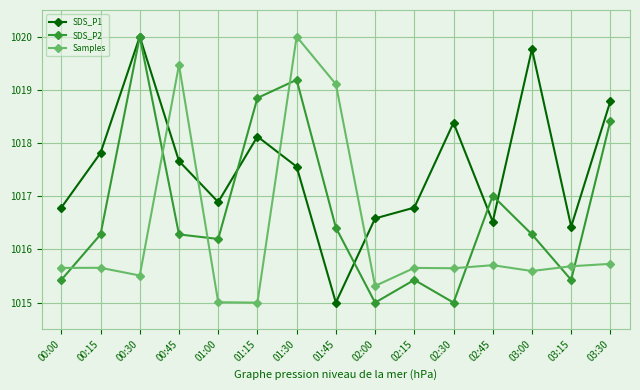

True or false: SDS_P1 has a value of 663.0 at 01:00.

False